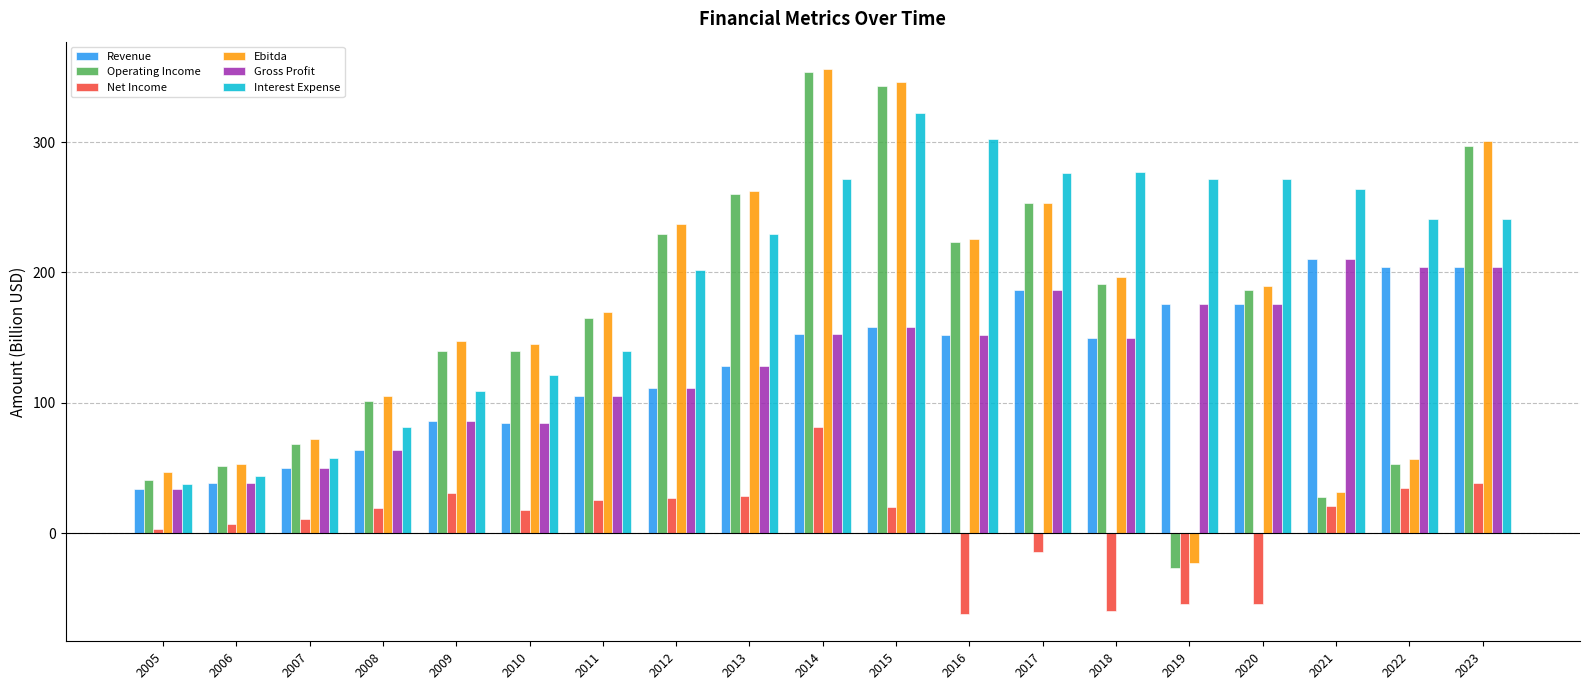

At how many categories does at least one series exceed 172?

12